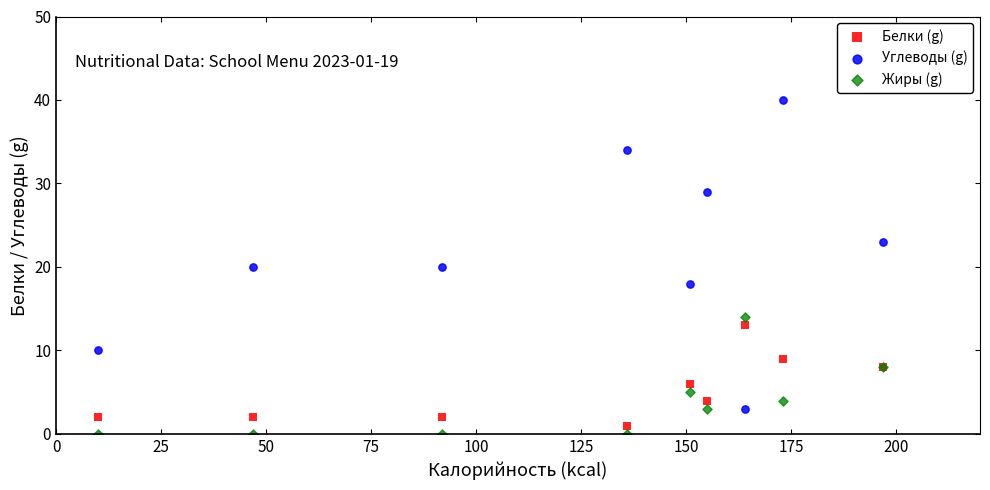

Which series reaches the maximum Y coordinate?

Углеводы (g)